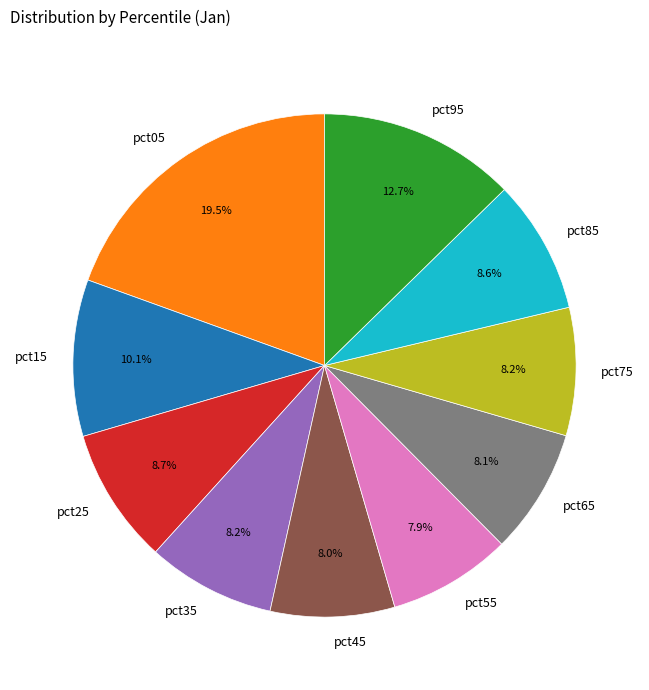

Is pct25 the majority of the pie?

No